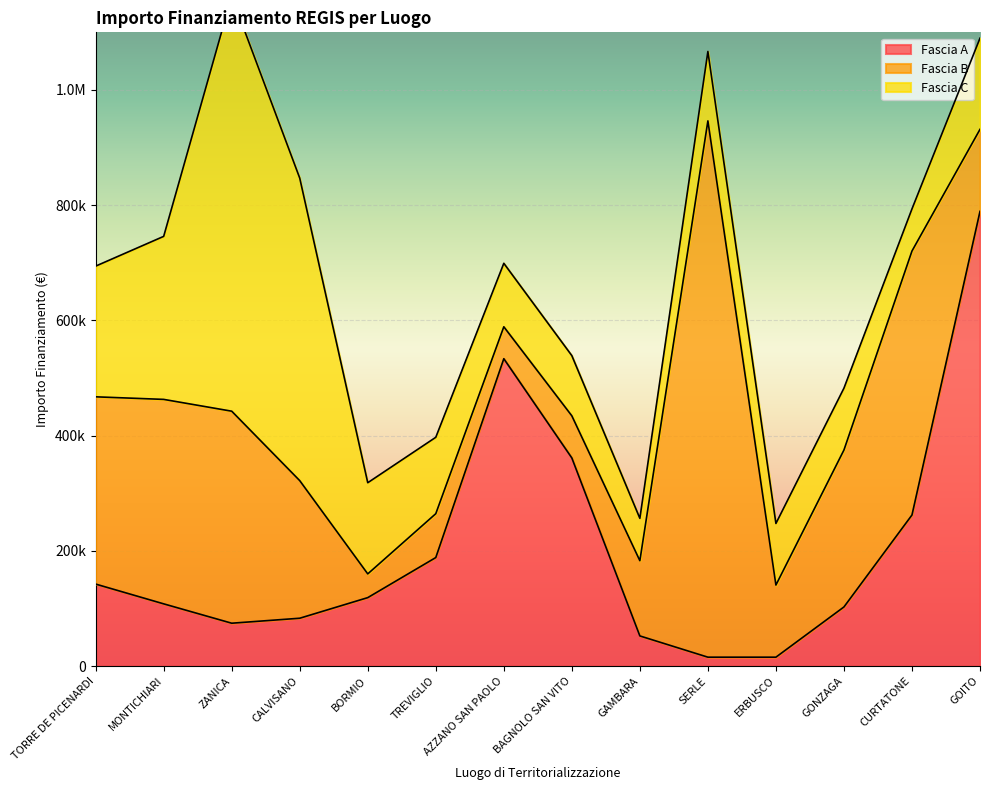

True or false: Fascia C has more than 2 interior local peaks.

True